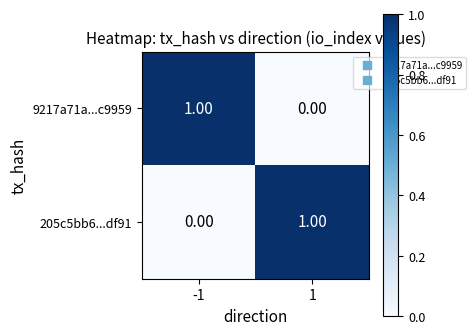

Rank the series at -1 from lowest to highest value.

205c5bb6...df91, 9217a71a...c9959